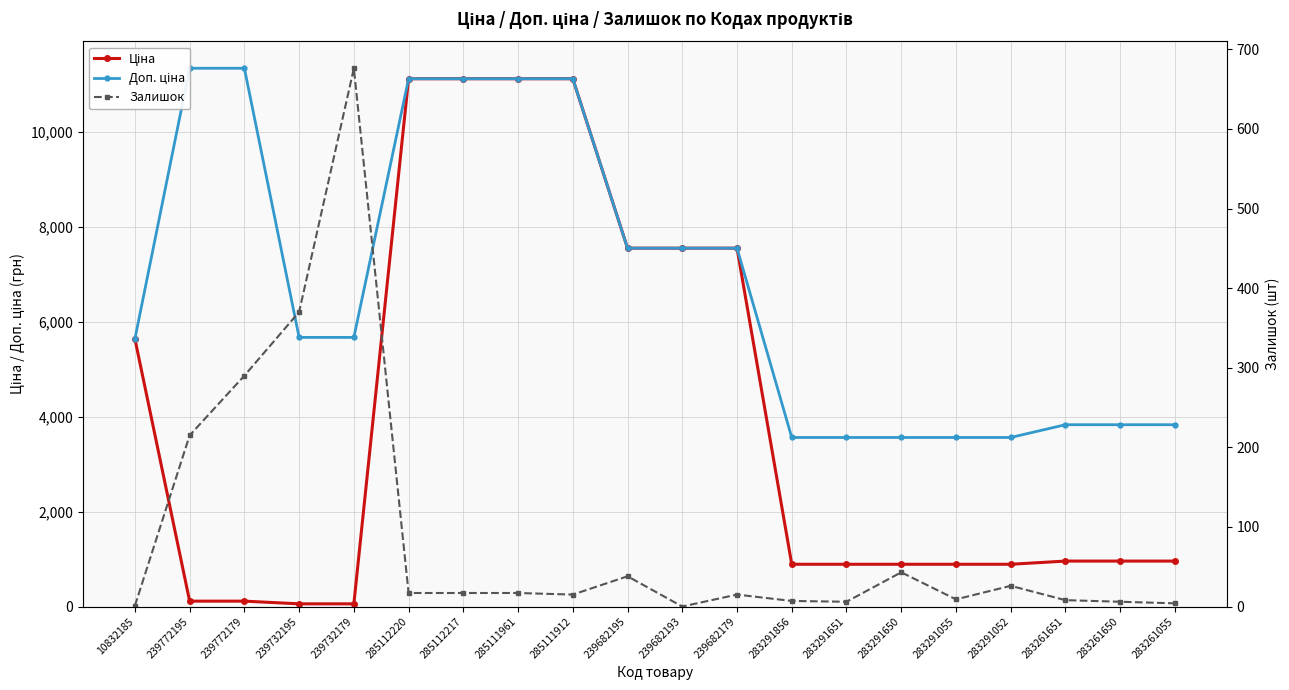

What is the difference between the maximum and minimum values in the Доп. ціна series?

7774.3